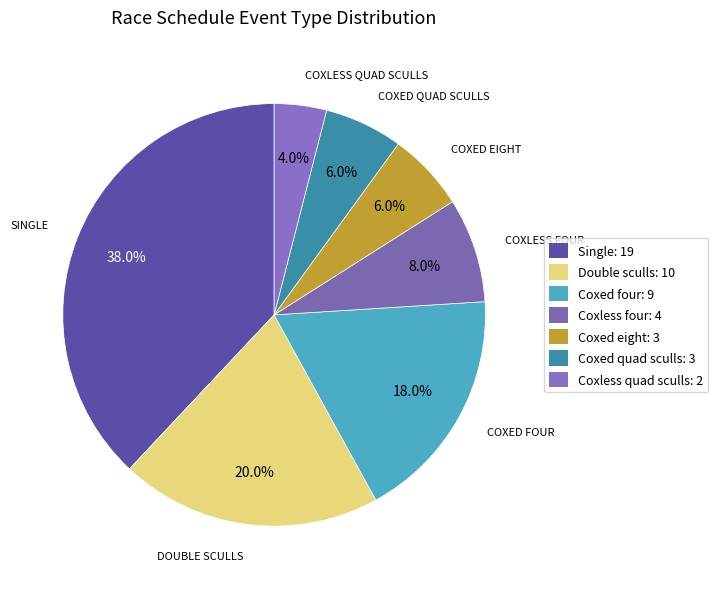

What percentage is the Coxed quad sculls slice, to the nearest percent?

6%